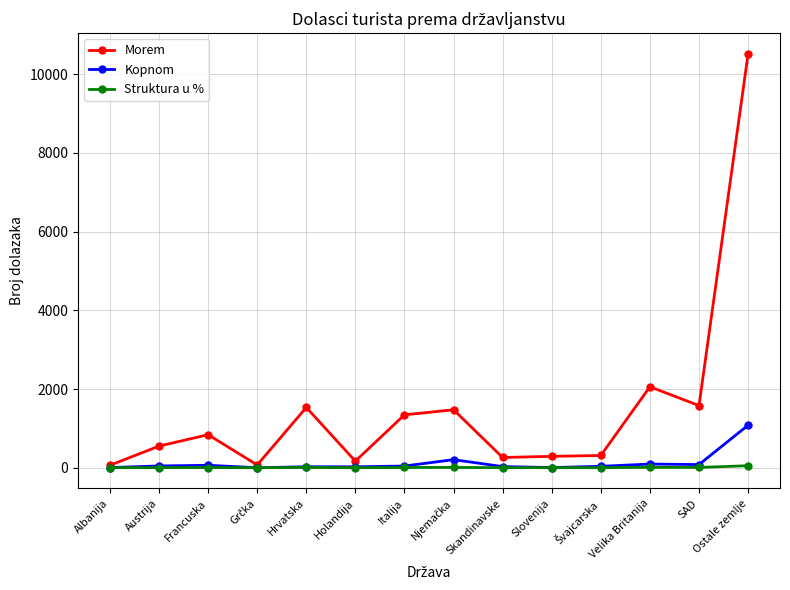

What is the label of the 12th point from the left?

Velika Britanija